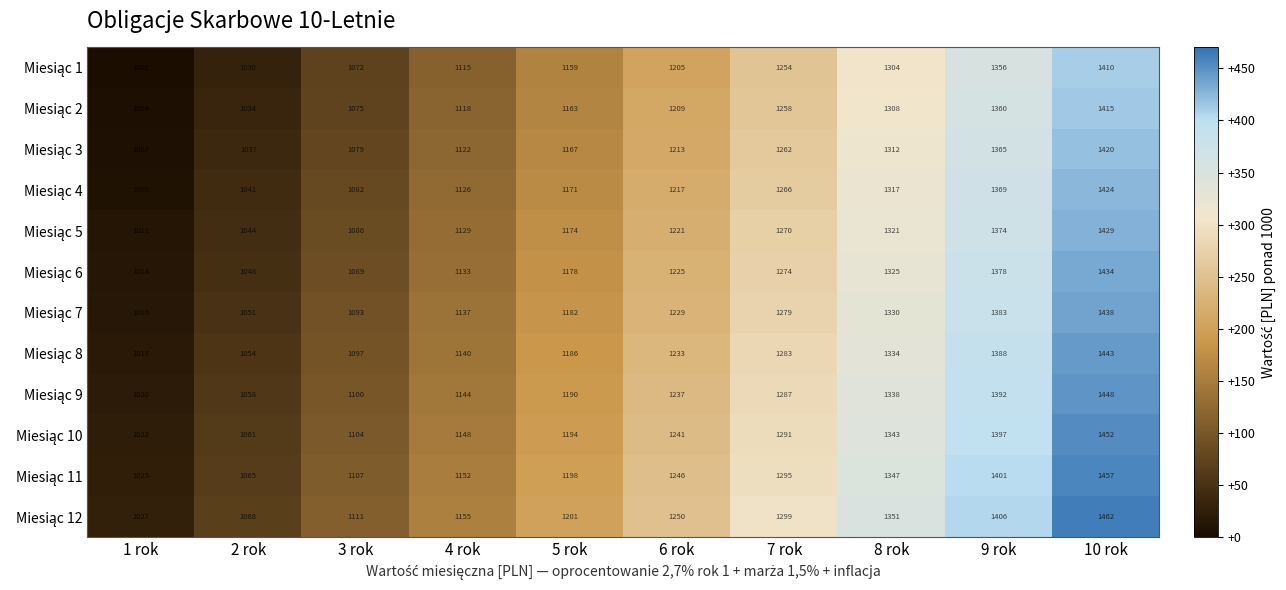

How many series are shown in this chart?

12